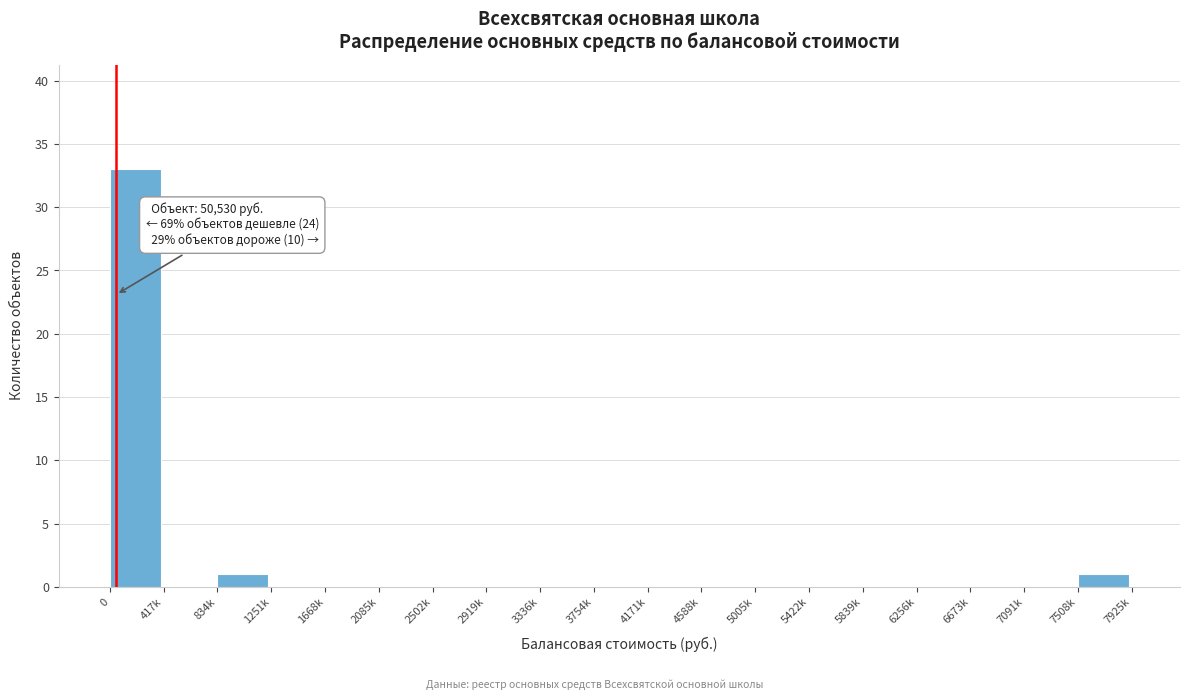

Reading left to right, transcribe all the data shown in this chart.

0=33	417k=0	834k=1	1251k=0	1668k=0	2085k=0	2502k=0	2919k=0	3336k=0	3754k=0	4171k=0	4588k=0	5005k=0	5422k=0	5839k=0	6256k=0	6673k=0	7091k=0	7508k=1